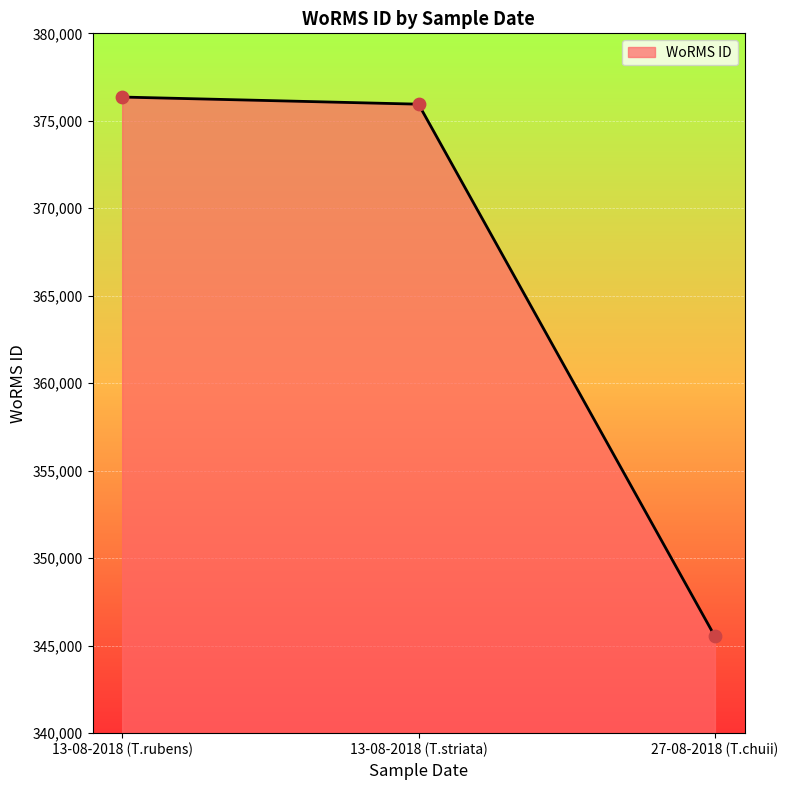

What is the change in value from 13-08-2018 (T.striata) to 27-08-2018 (T.chuii)?

-30423